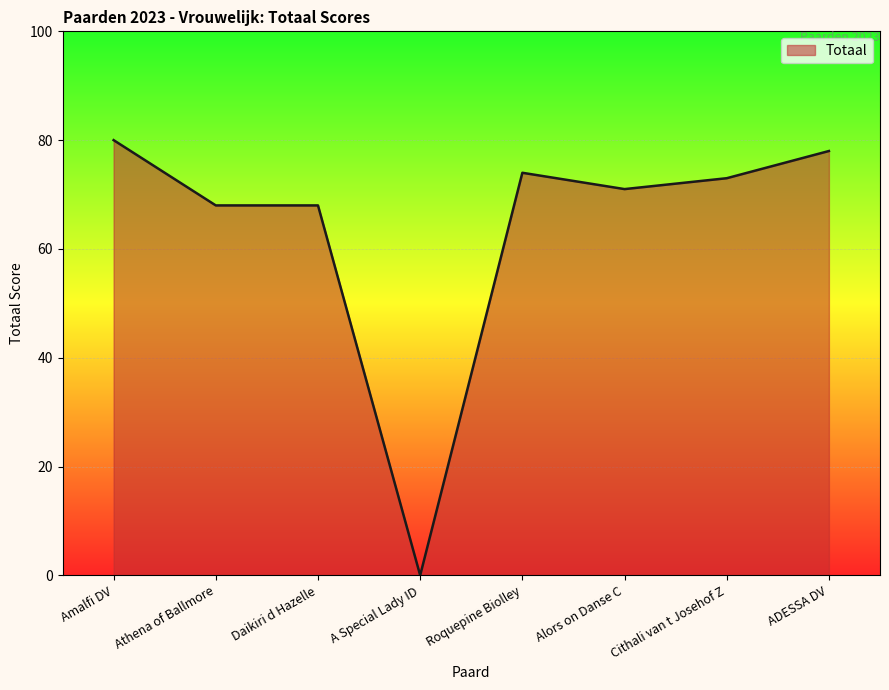

True or false: the data has more than 2 interior local peaks.

False